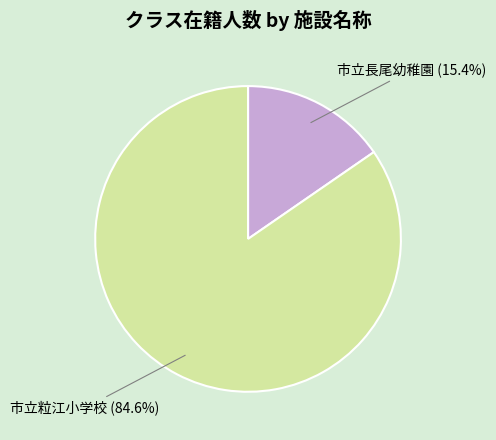

Is it true that 市立長尾幼稚園 is 6% of the pie?

False